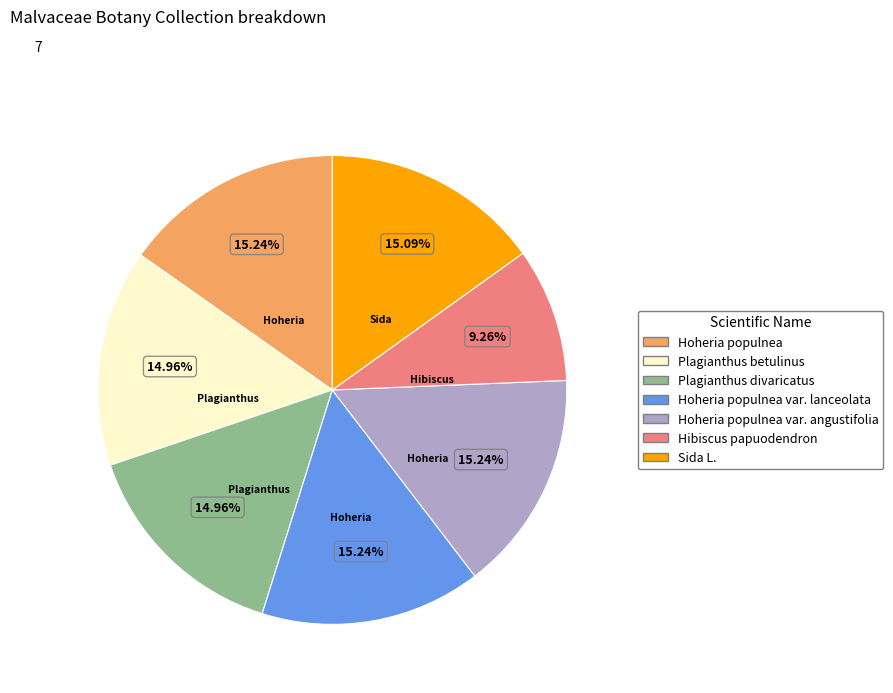

Approximately how many times larger is the value at Sida L. compared to Hoheria populnea var. lanceolata?

1.0